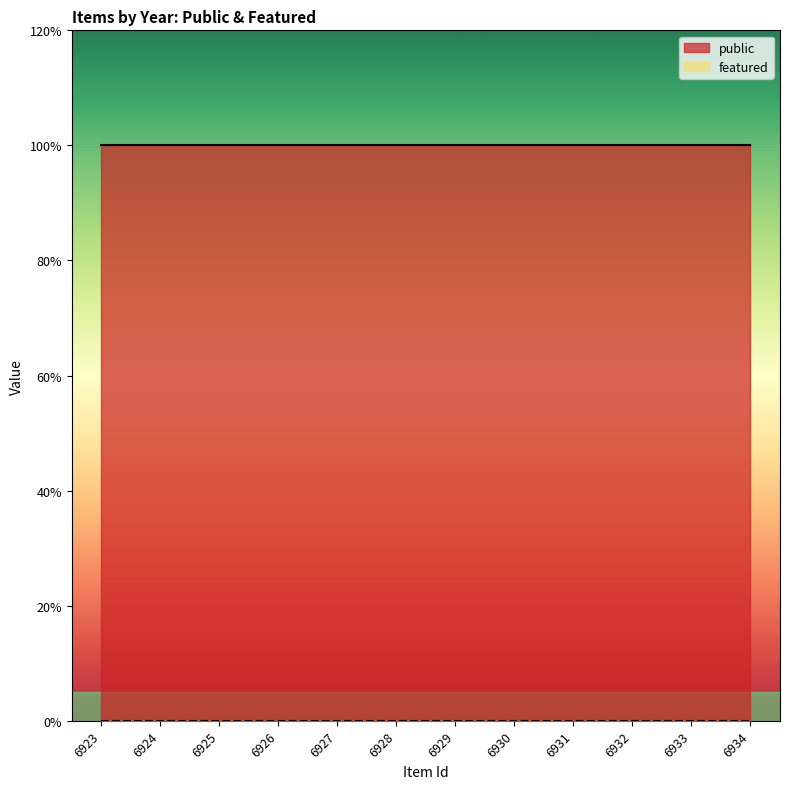

What are all the series names shown in the legend?

public, featured